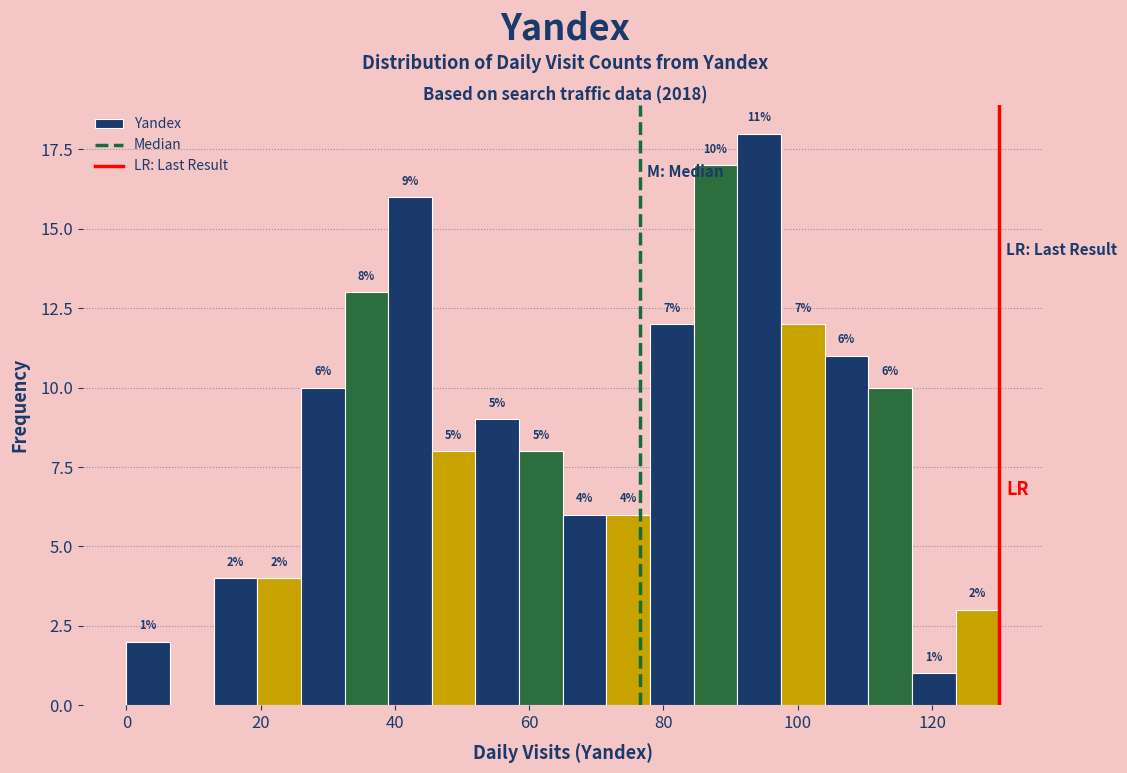

Around what value on the x-axis is the tallest bar? Give the approximate position of its centre, as read against the axis.

94